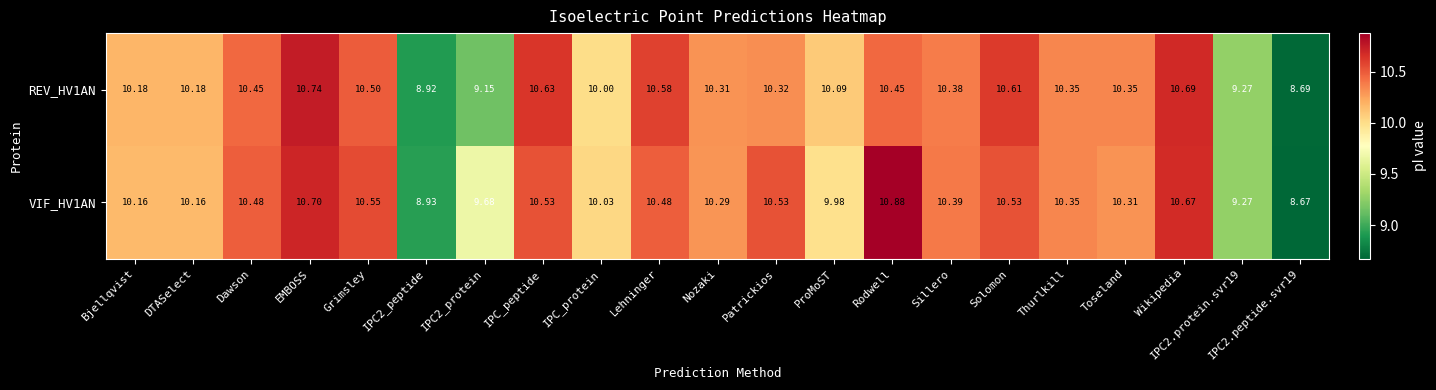

Which label corresponds to the smallest value in the chart?

IPC2.peptide.svr19